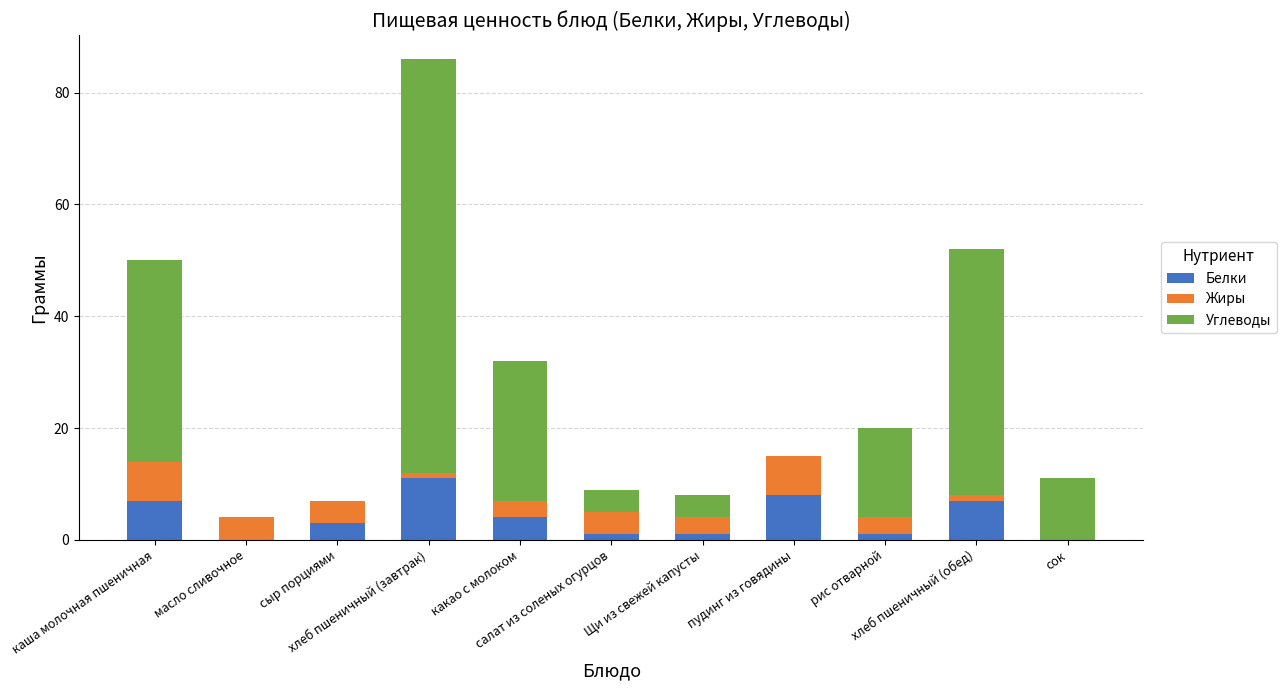

What is the sum of all Белки values?

43